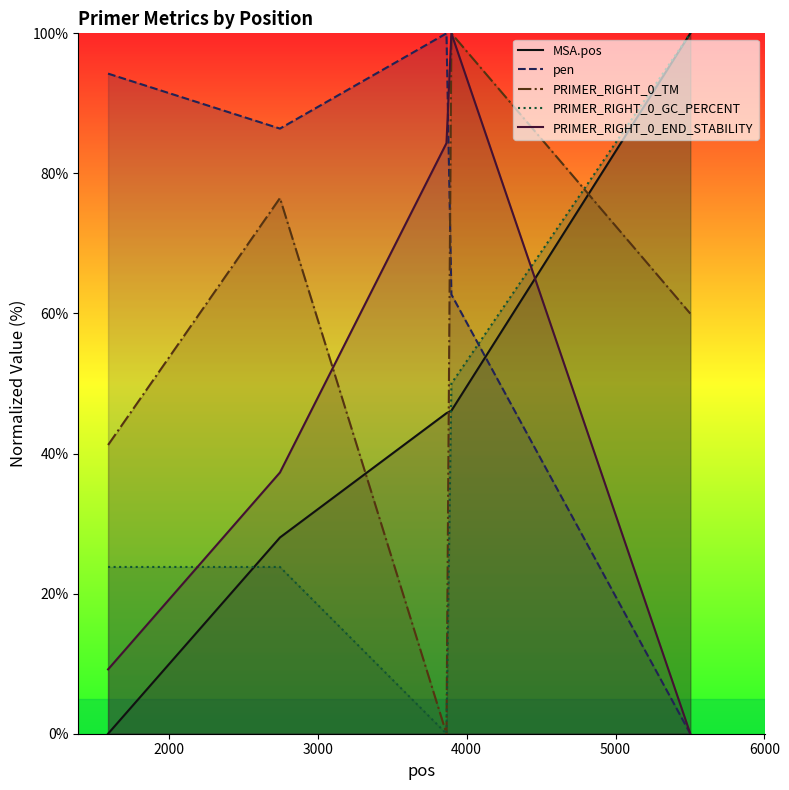

What is the average value of the PRIMER_RIGHT_0_GC_PERCENT series?

39.5